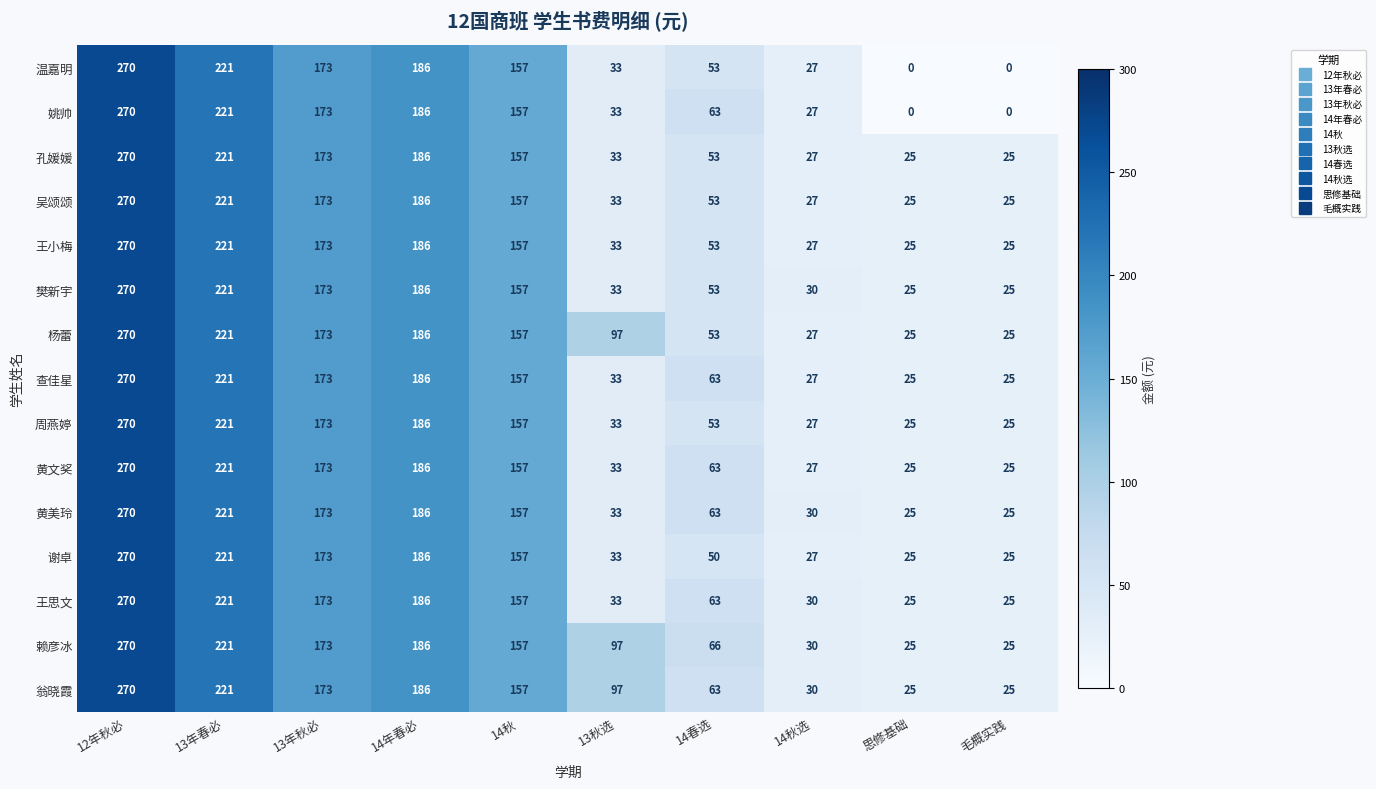

What is the difference between the highest and lowest values at 14秋选?

3